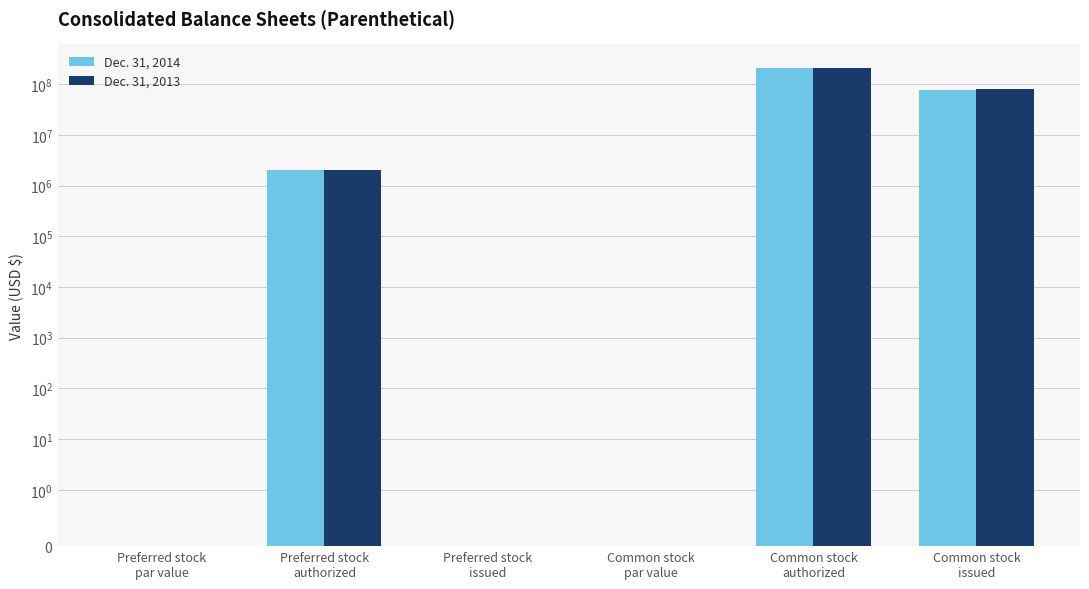

Rank the series by their average value, from lowest to highest.

Dec. 31, 2014, Dec. 31, 2013